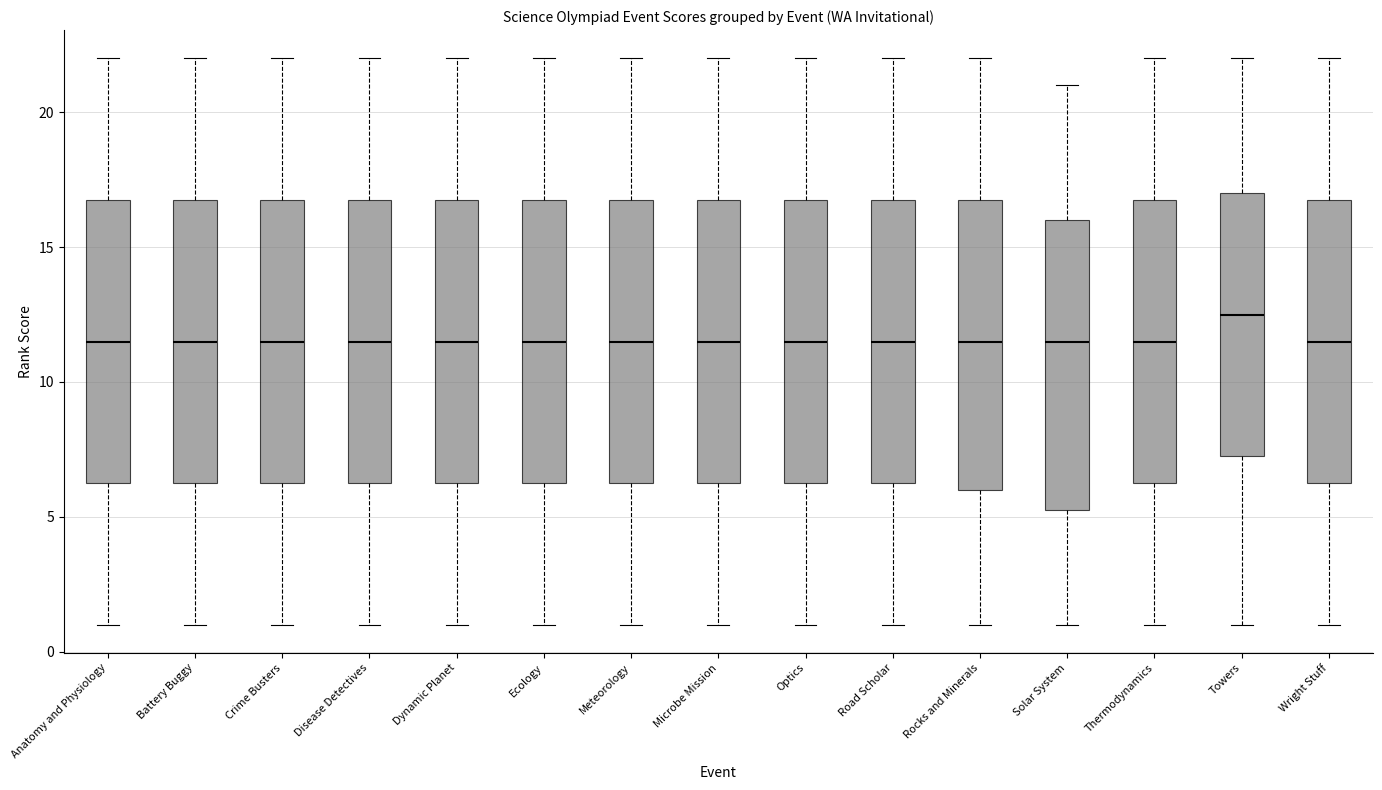

Where is the lower edge of the box for Wright Stuff on the y-axis? The values are not printed on the chart, so give them approximately, as read against the axis.

6.5